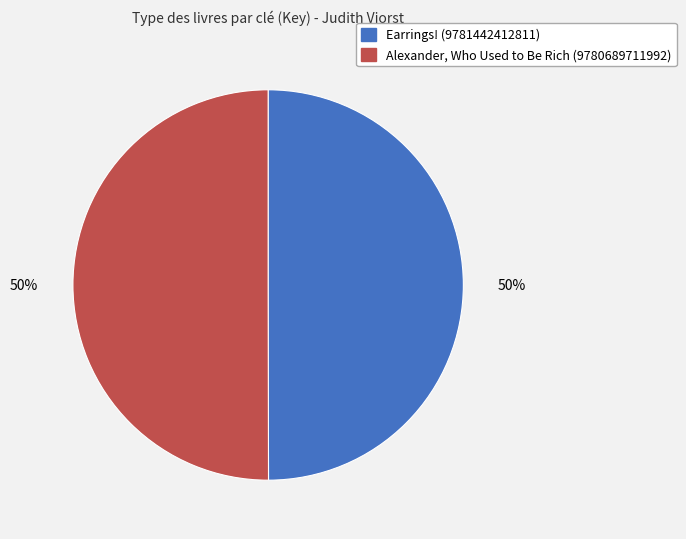

Is it true that Alexander, Who Used to Be Rich (9780689711992) is 58% of the pie?

False